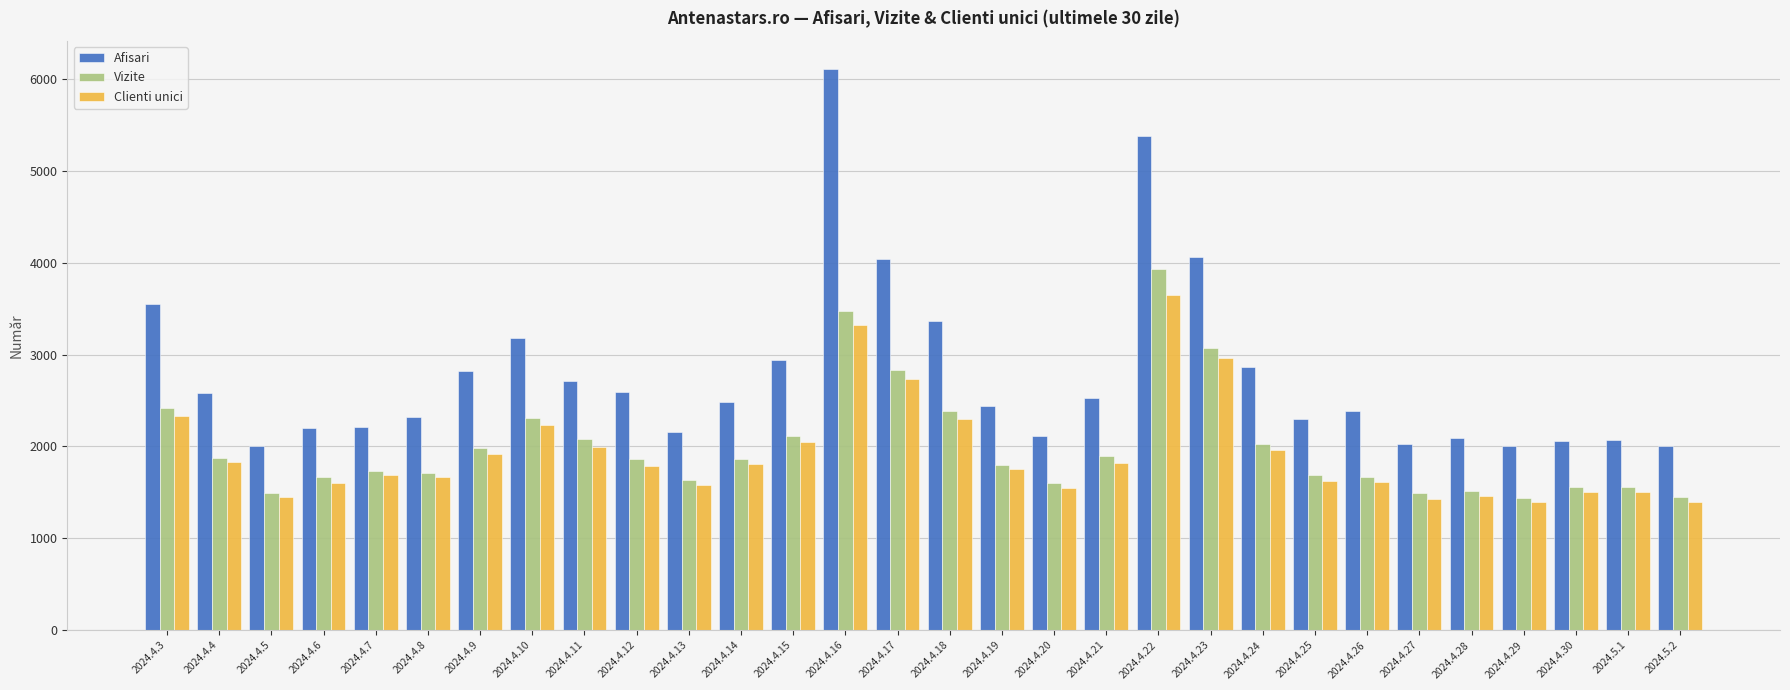

What position from the right is 2024.4.4?

29